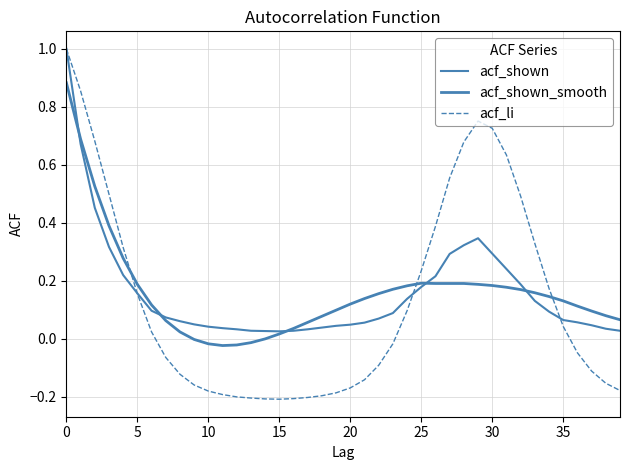

How many lines are shown in the chart?

3